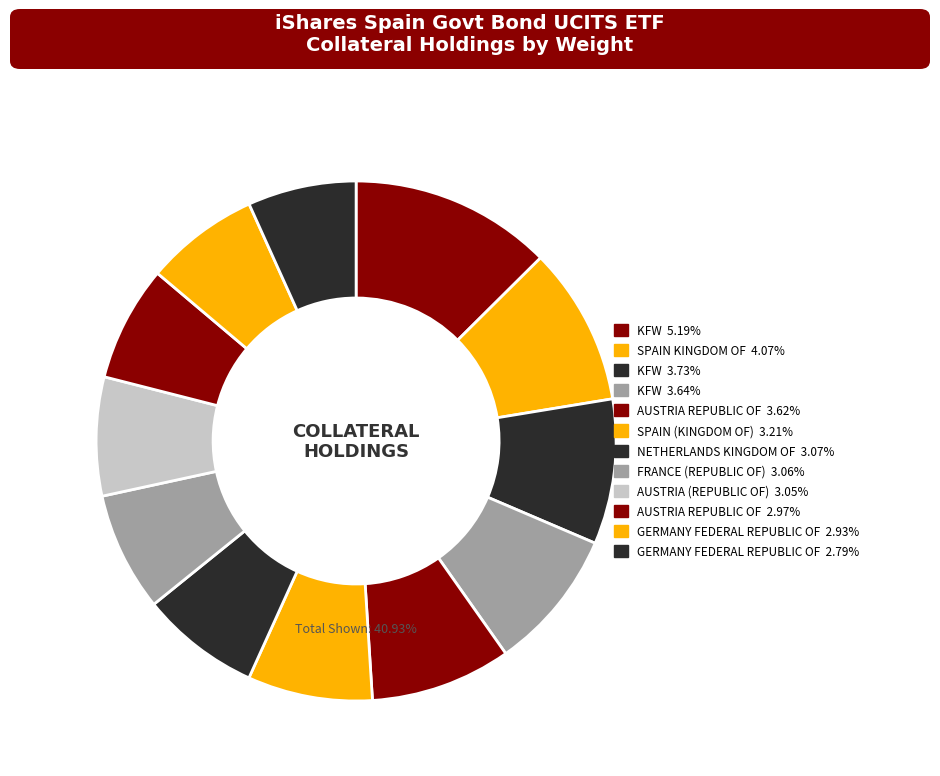

Which category has the biggest portion of the pie?

KFW (5.19%)